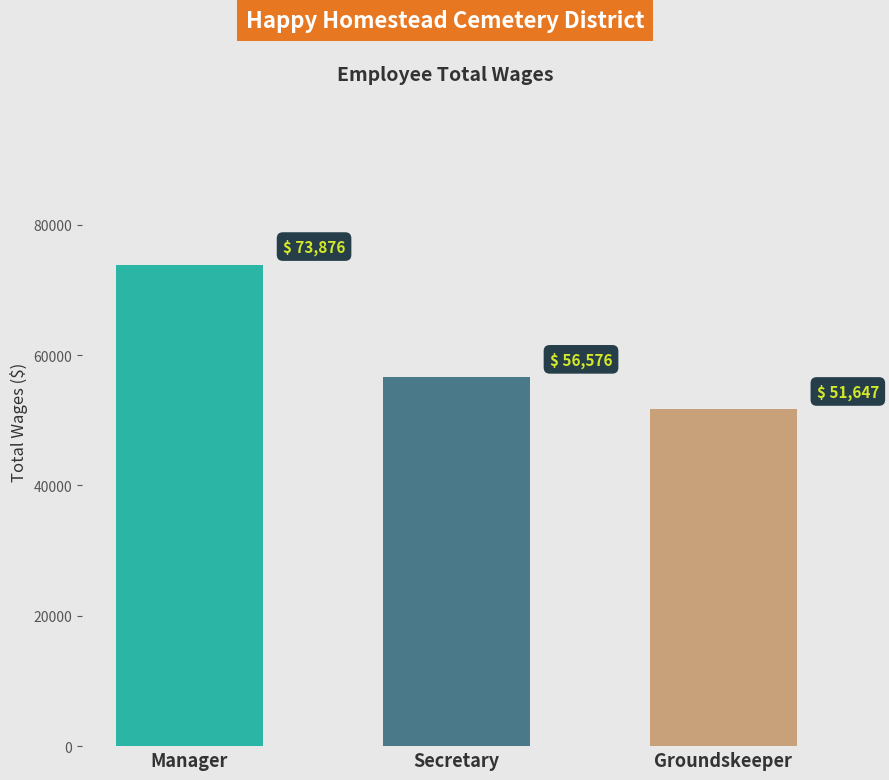

List the labels in order of value, smallest first.

Groundskeeper, Secretary, Manager